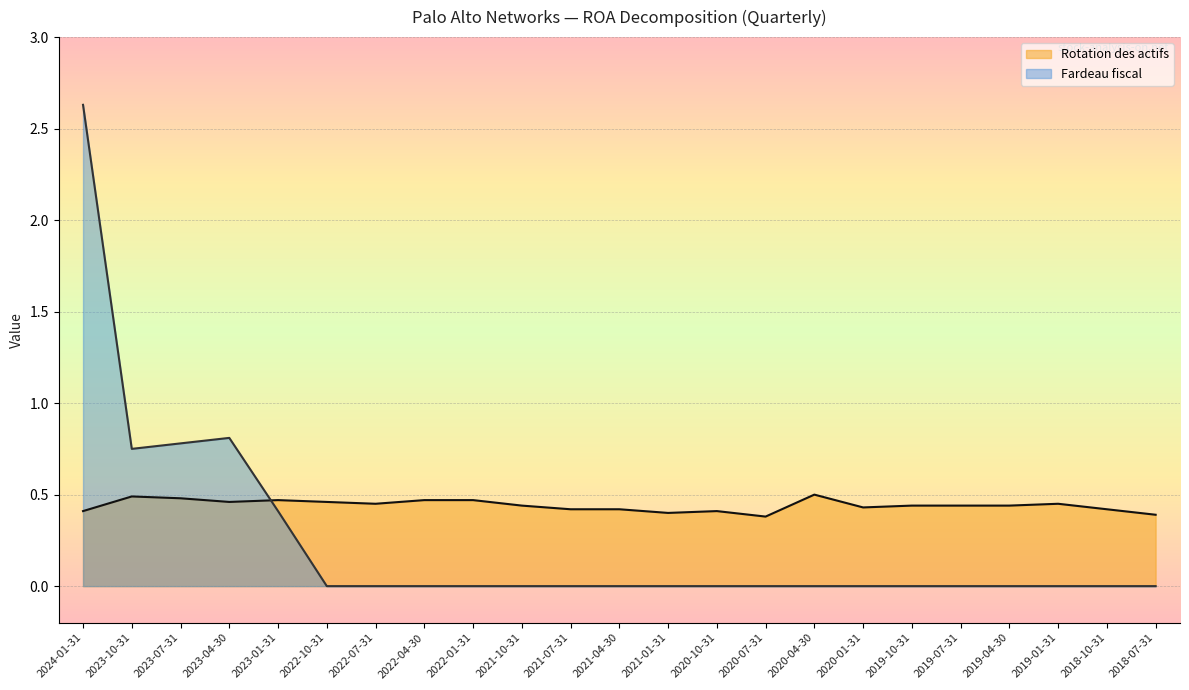

What is the label of the 4th point from the left?

2023-04-30